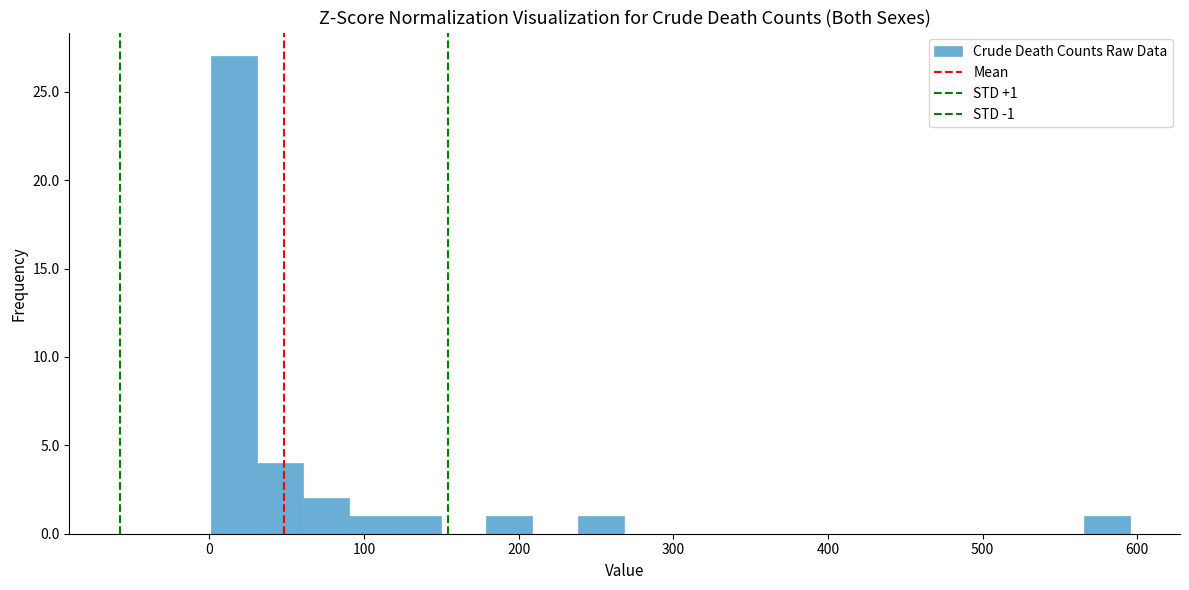

Read against the x-axis, roughly where is the centre of the tallest bar?

20